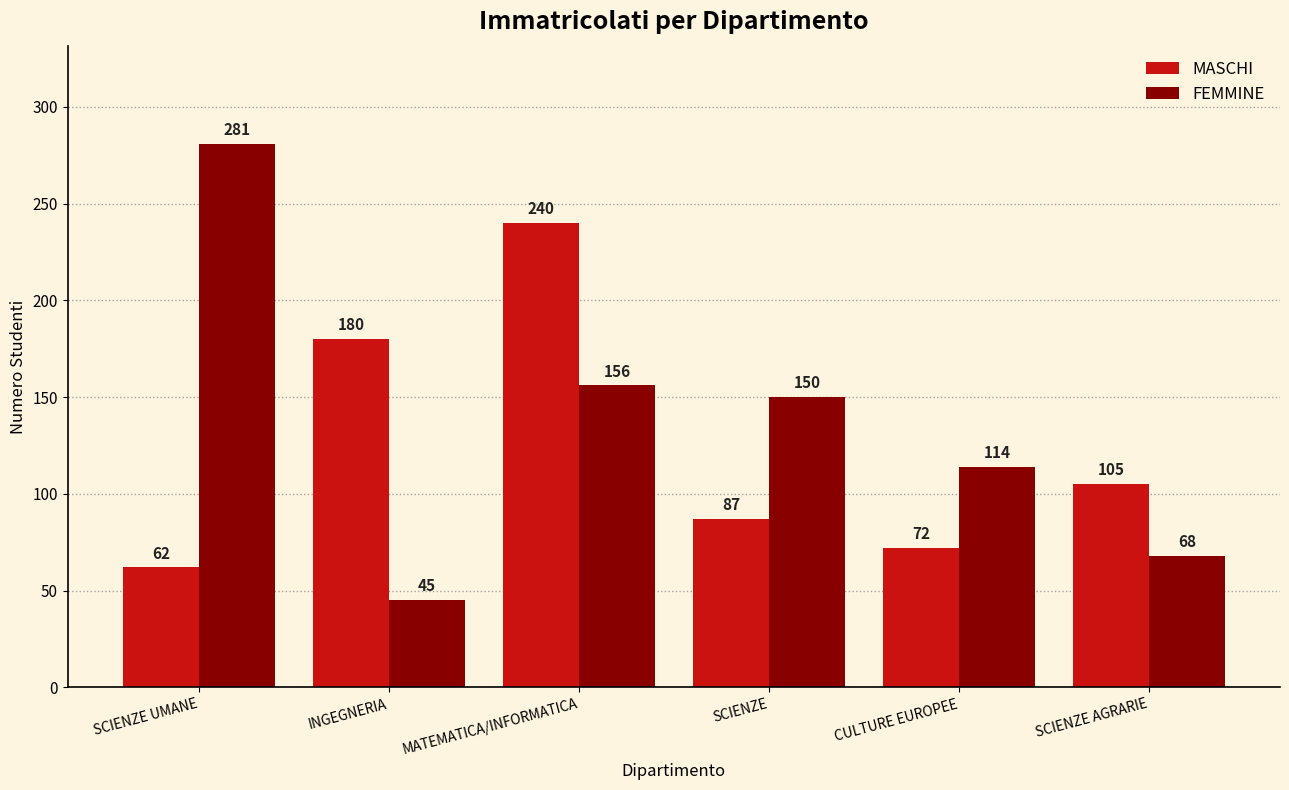

Reading left to right, what are all the values shown in this chart?

MASCHI: SCIENZE UMANE=62	INGEGNERIA=180	MATEMATICA/INFORMATICA=240	SCIENZE=87	CULTURE EUROPEE=72	SCIENZE AGRARIE=105
FEMMINE: SCIENZE UMANE=281	INGEGNERIA=45	MATEMATICA/INFORMATICA=156	SCIENZE=150	CULTURE EUROPEE=114	SCIENZE AGRARIE=68